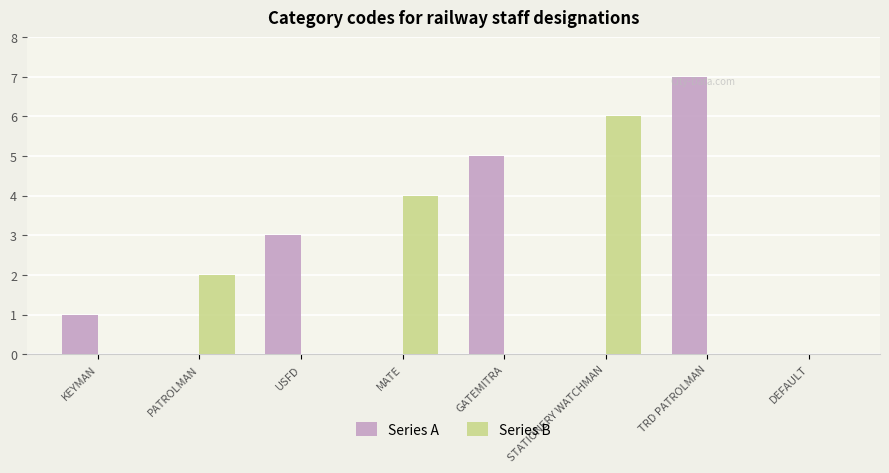

Reading left to right, transcribe all the data shown in this chart.

Series A: 1	0	3	0	5	0	7	0
Series B: 0	2	0	4	0	6	0	0